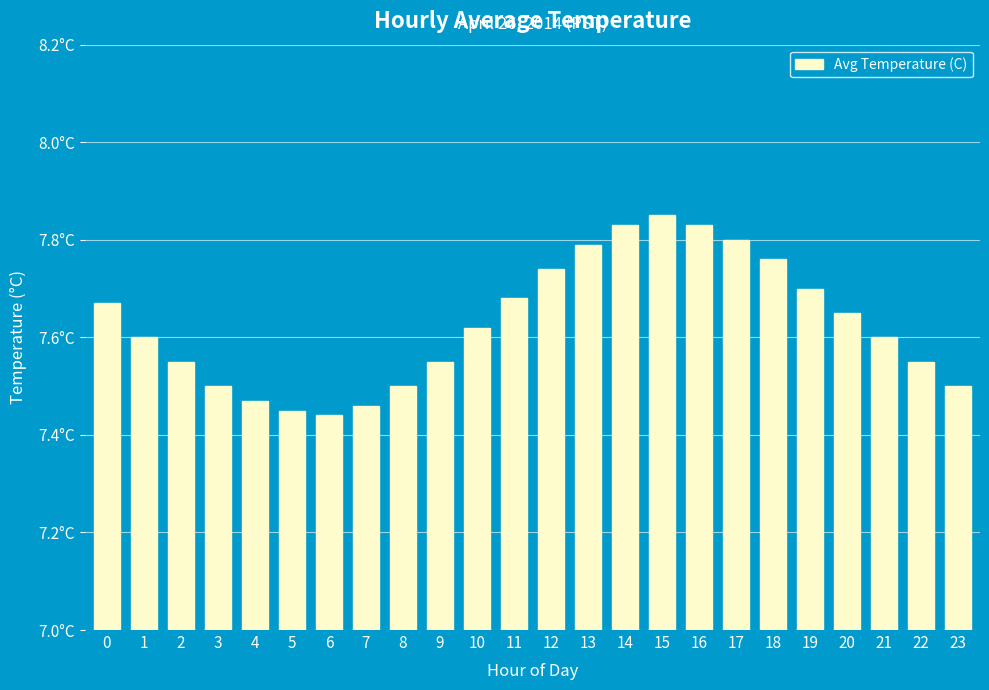

Reading left to right, list all the values displayed in this chart.

0=7.7	1=7.6	2=7.5	3=7.5	4=7.5	5=7.5	6=7.4	7=7.5	8=7.5	9=7.5	10=7.6	11=7.7	12=7.7	13=7.8	14=7.8	15=7.8	16=7.8	17=7.8	18=7.8	19=7.7	20=7.7	21=7.6	22=7.5	23=7.5